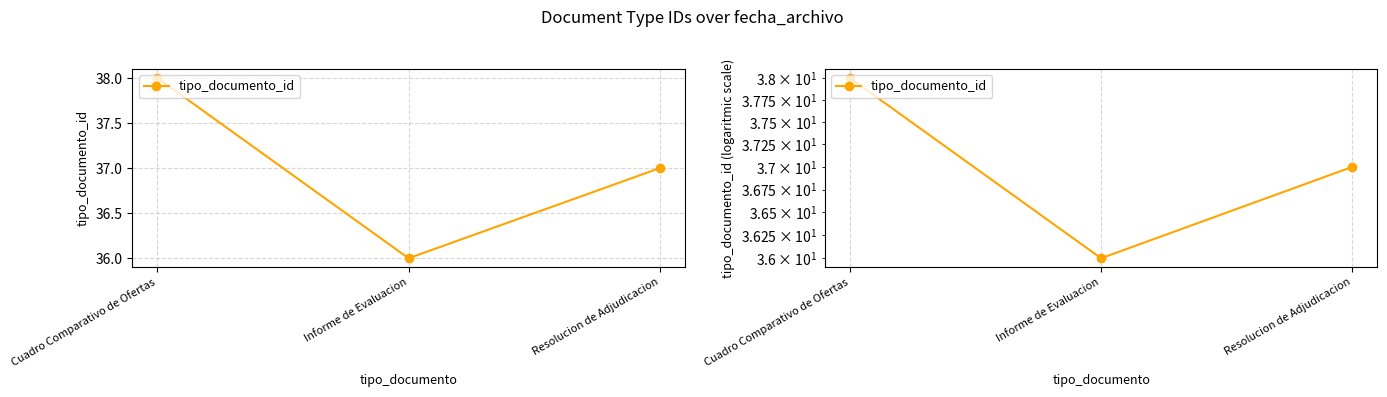

How many values are between 36 and 38?

3